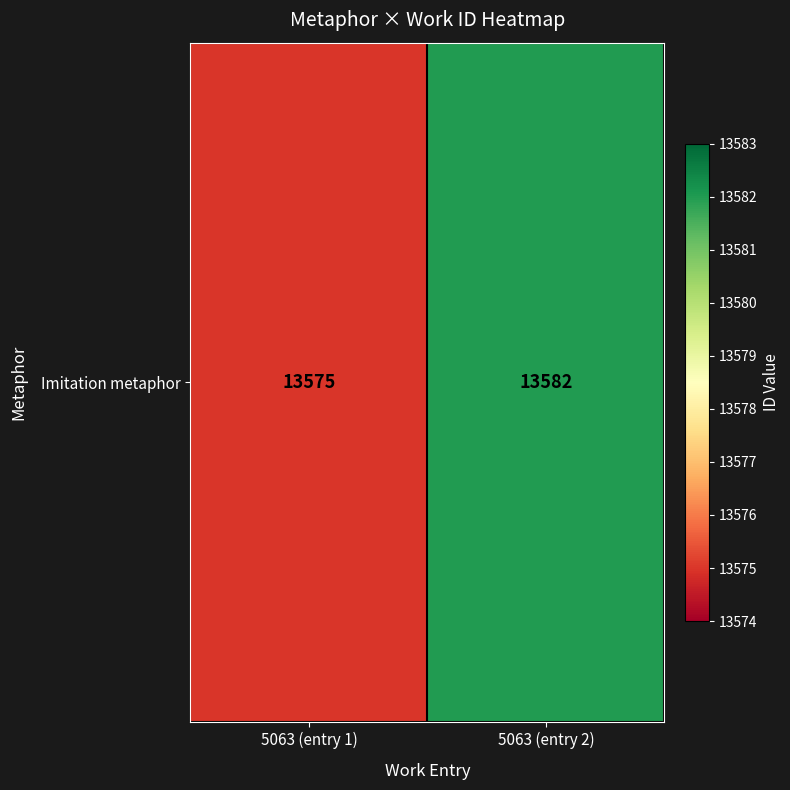

What is the difference between the values at 5063 (entry 1) and 5063 (entry 2)?

7